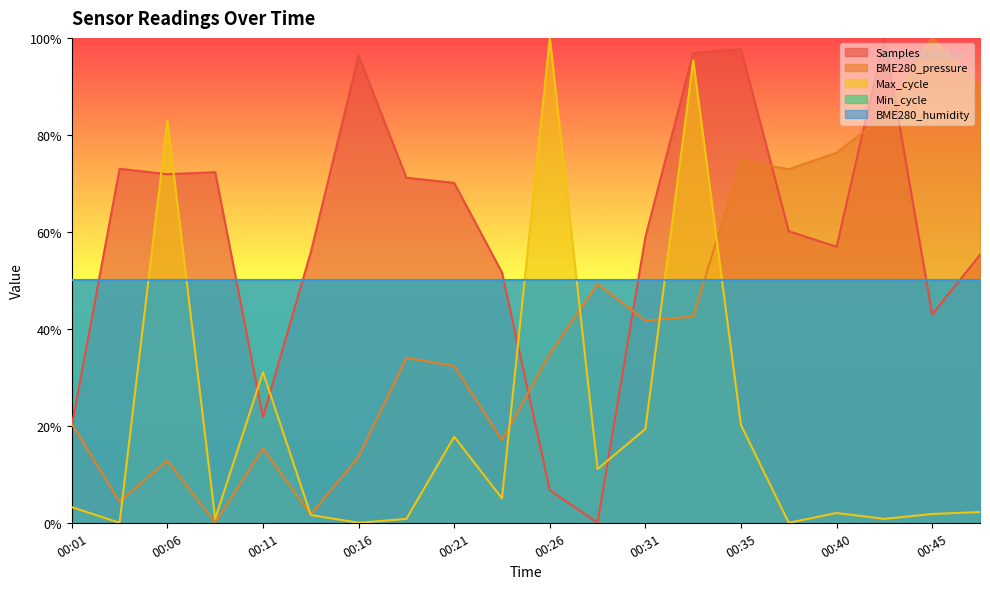

At which category is the sum across all series the highest?

00:33